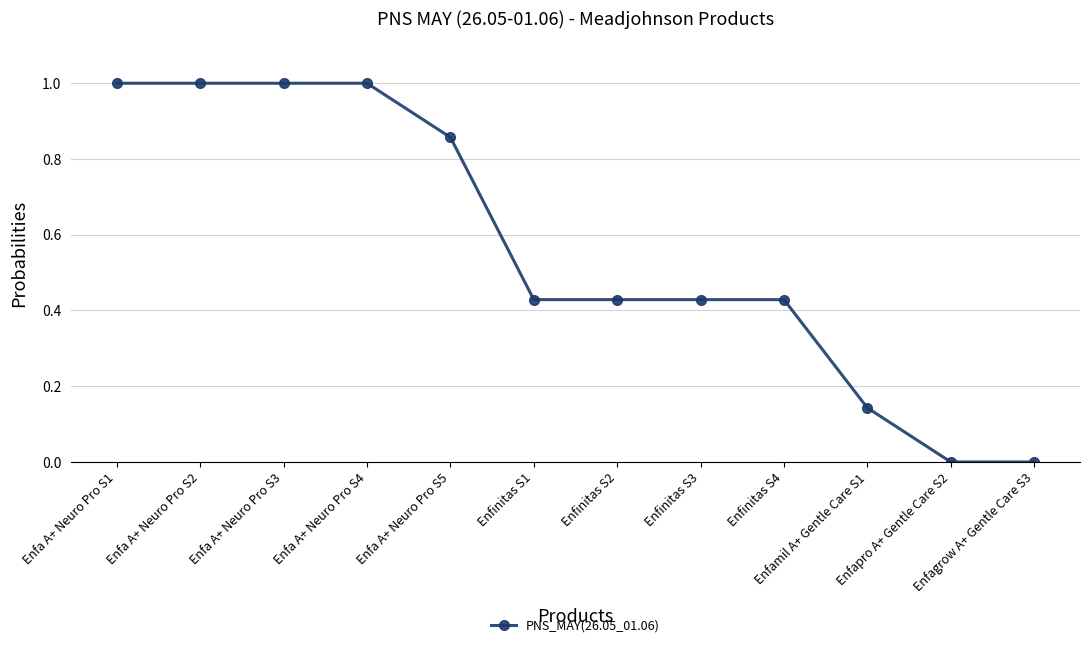

Which has a higher value, Enfa A+ Neuro Pro S4 or Enfinitas S3?

Enfa A+ Neuro Pro S4